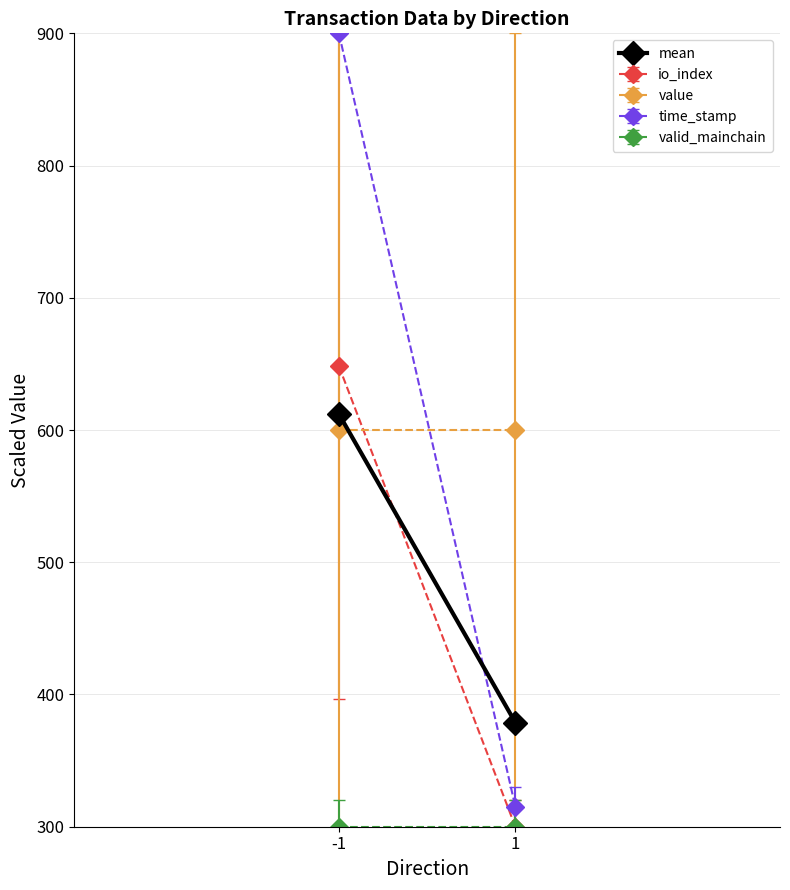

Where does the data first go above 612?

-1